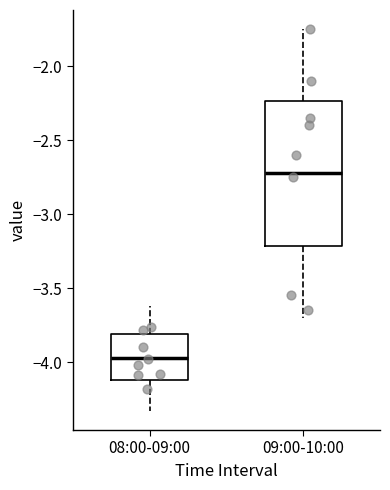

Where does the median line of the box for 08:00-09:00 sit on the y-axis? The values are not printed on the chart, so give them approximately, as read against the axis.

-3.95